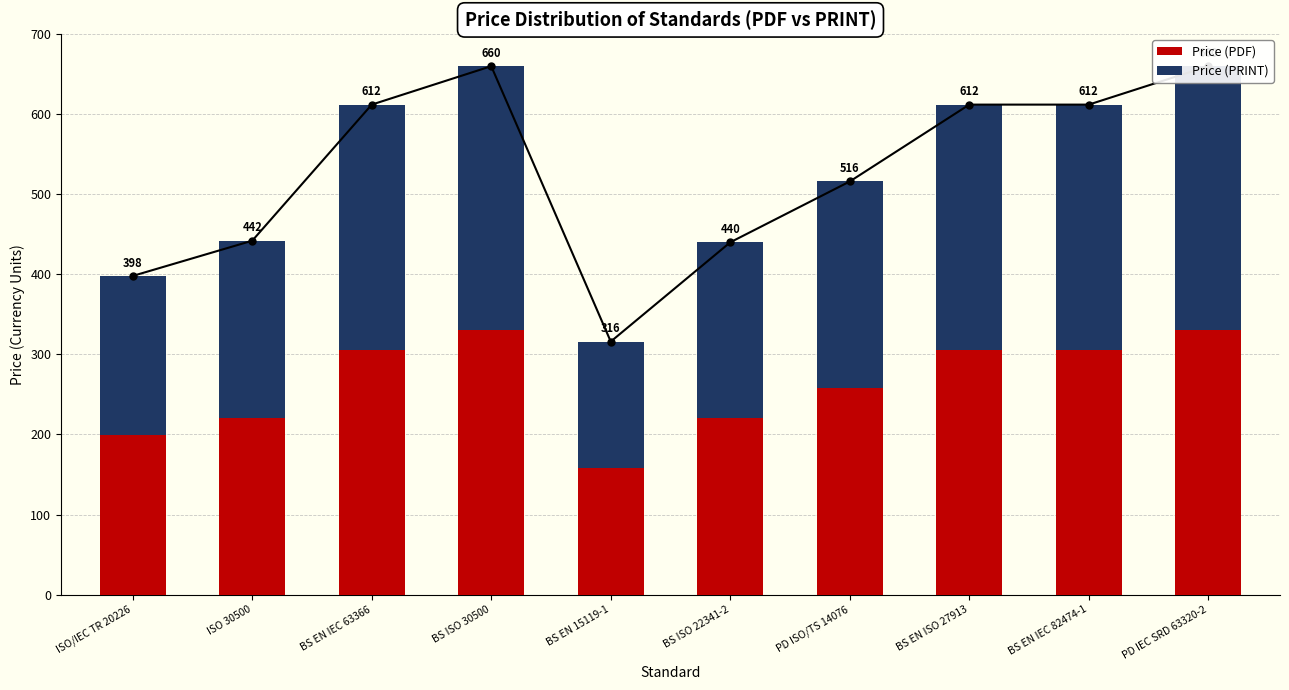

At how many categories does at least one series exceed 203?

8